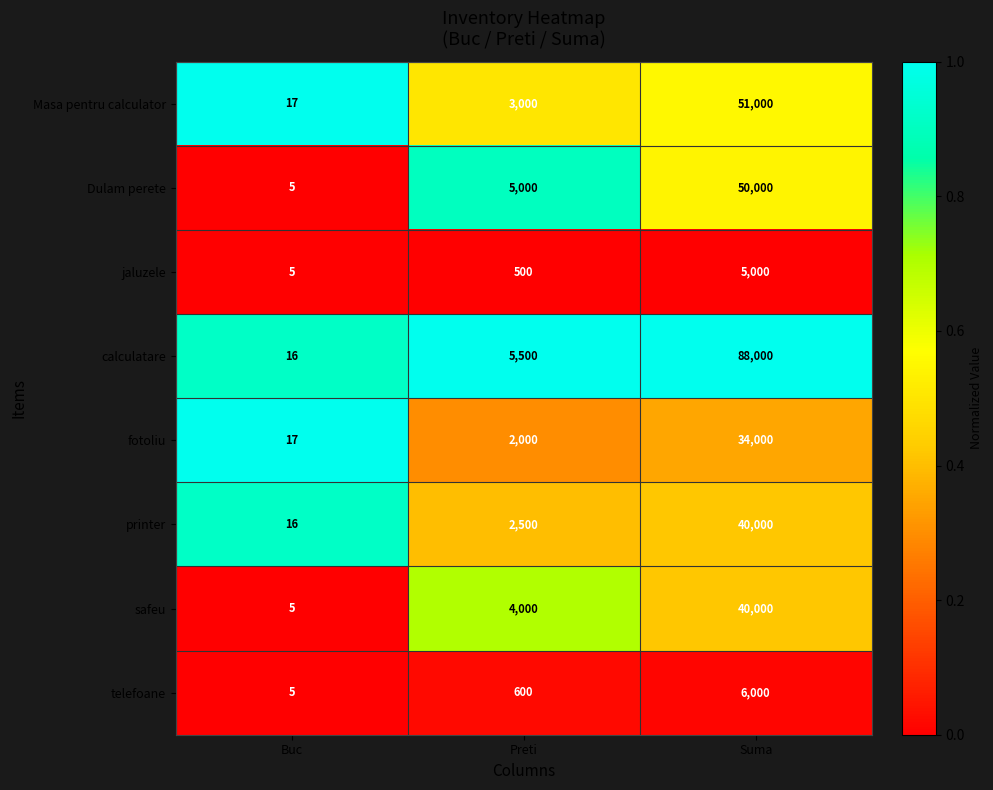

Rank the series at Preti from lowest to highest value.

jaluzele, telefoane, fotoliu, printer, Masa pentru calculator, safeu, Dulam perete, calculatare